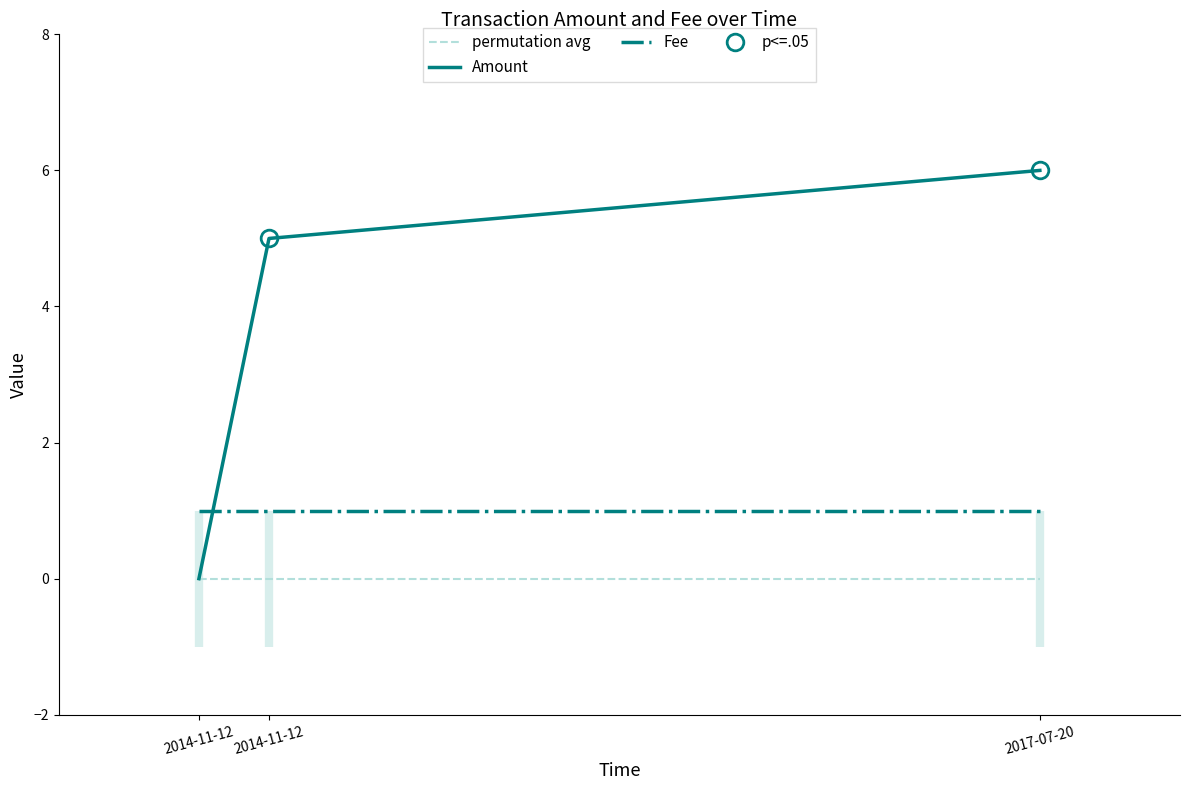

Reading right to left, extract all data points from this chart.

Amount: 6	5	0
Fee: 1	1	1
permutation_avg: 0	0	0